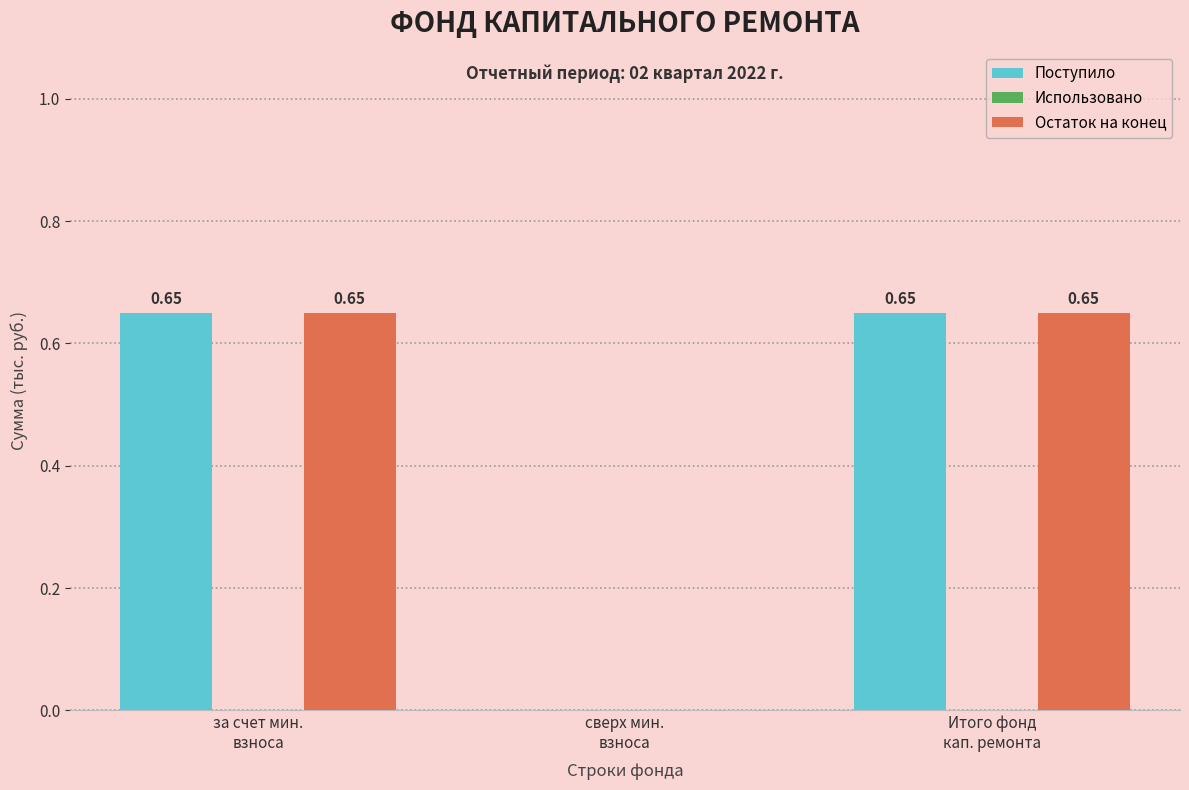

What is the sum of all Поступило values?

1.3